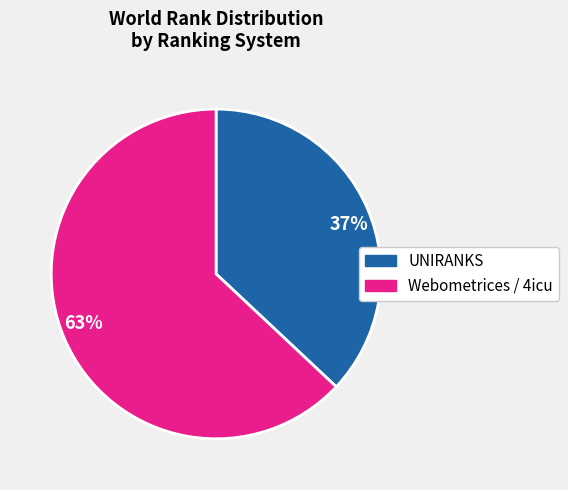

Between 63% and 37%, which is larger?

63%